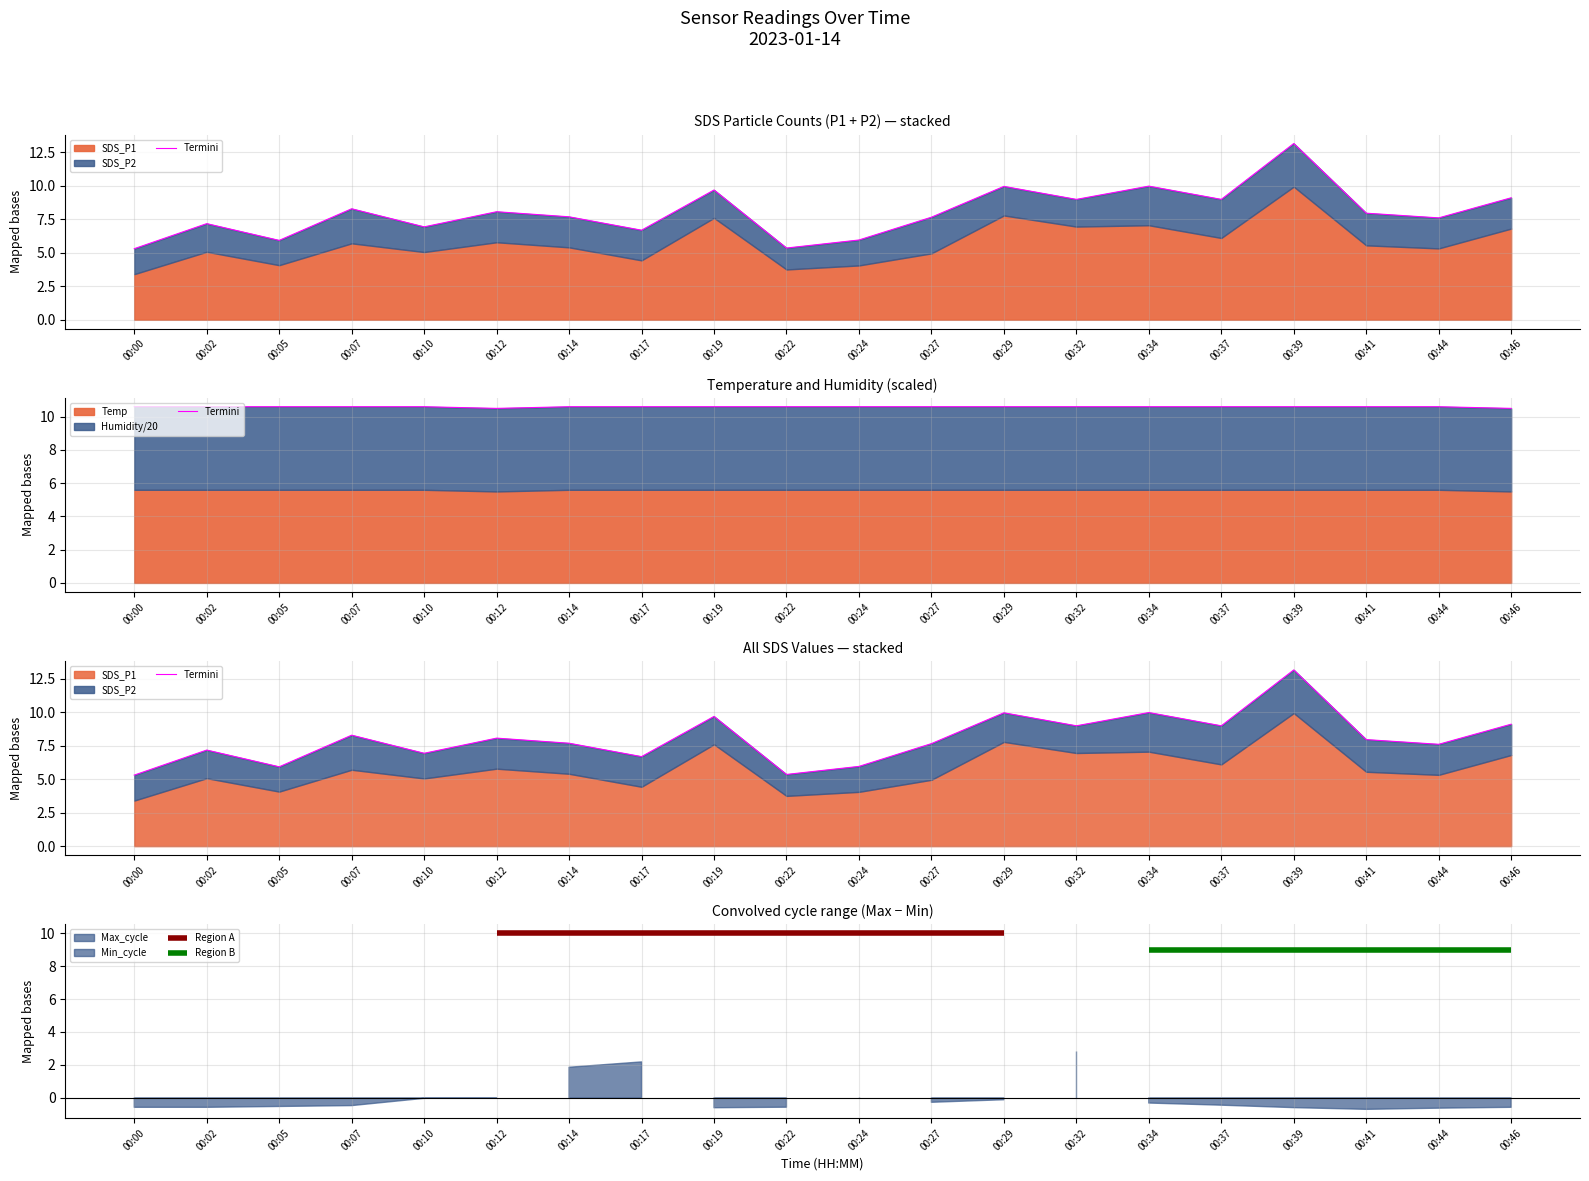

The value at 00:37 is 15.7. True or false?

False